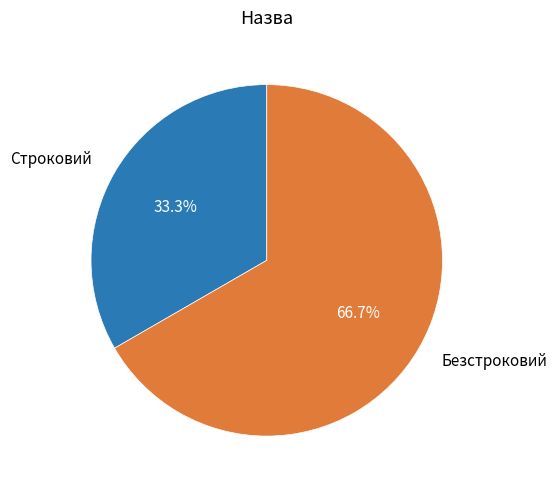

True or false: Безстроковий accounts for 58% of the total.

False